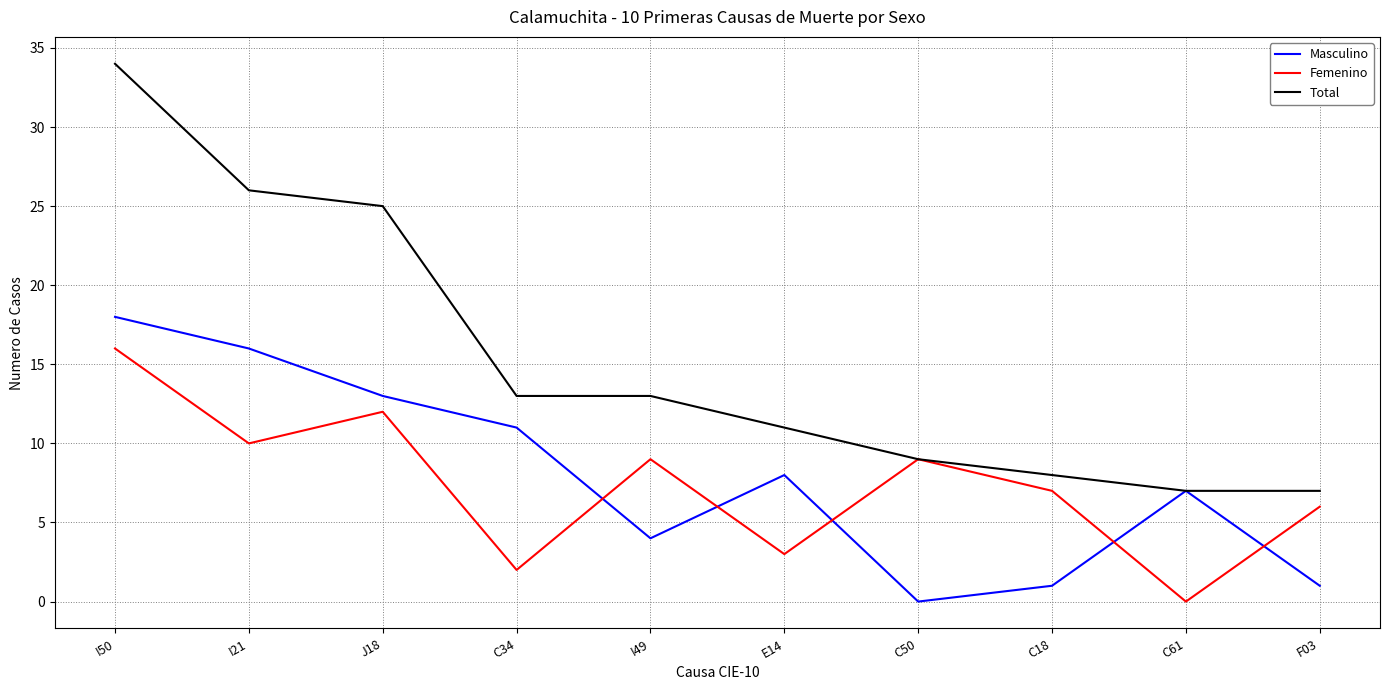

At which label does Masculino reach its minimum?

C50